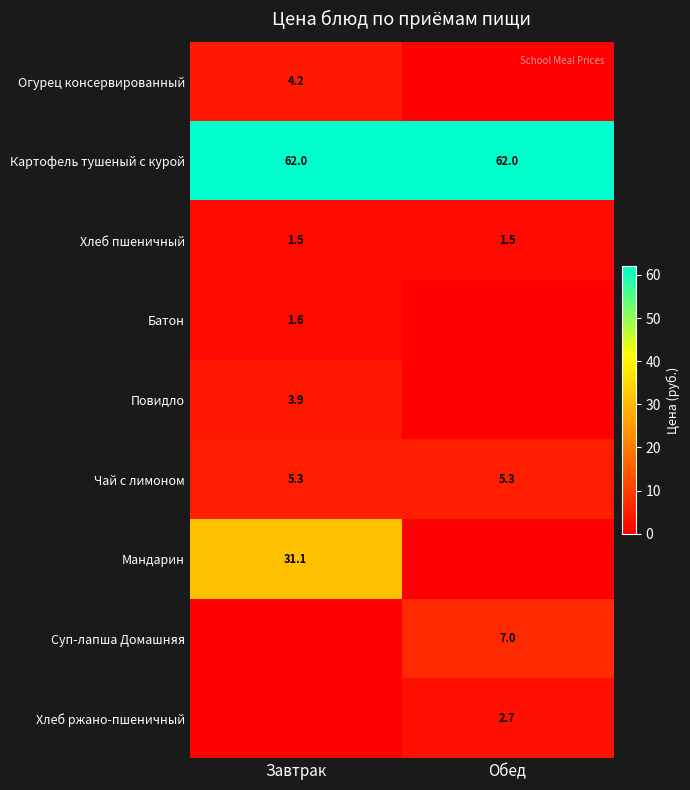

What is the approximate value of Картофель тушеный с курой at Обед?

62.0